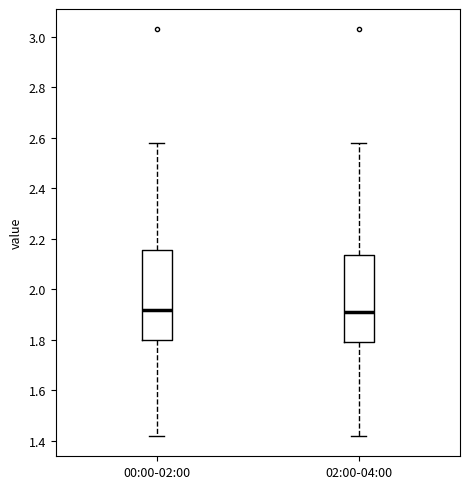

Reading left to right, transcribe this box plot: for each box, give where its median line is, the range the box spans, and where its two whiskers end, as read against the y-axis. The values are not printed on the chart, so give them approximately, as read against the axis.

00:00-02:00: median 1.92, box 1.80 to 2.16, whiskers 1.42 to 2.58
02:00-04:00: median 1.92, box 1.80 to 2.14, whiskers 1.42 to 2.58